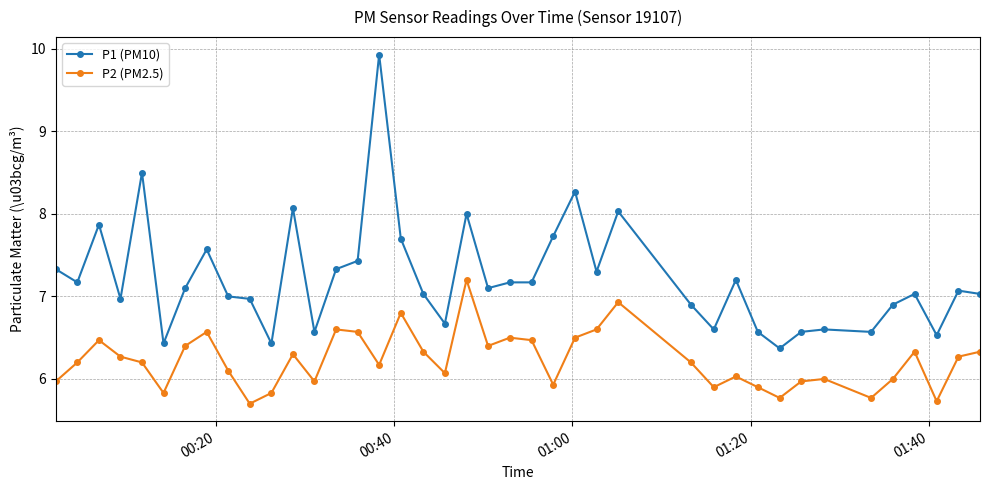

Rank the series by their maximum value, from lowest to highest.

P2 (PM2.5), P1 (PM10)